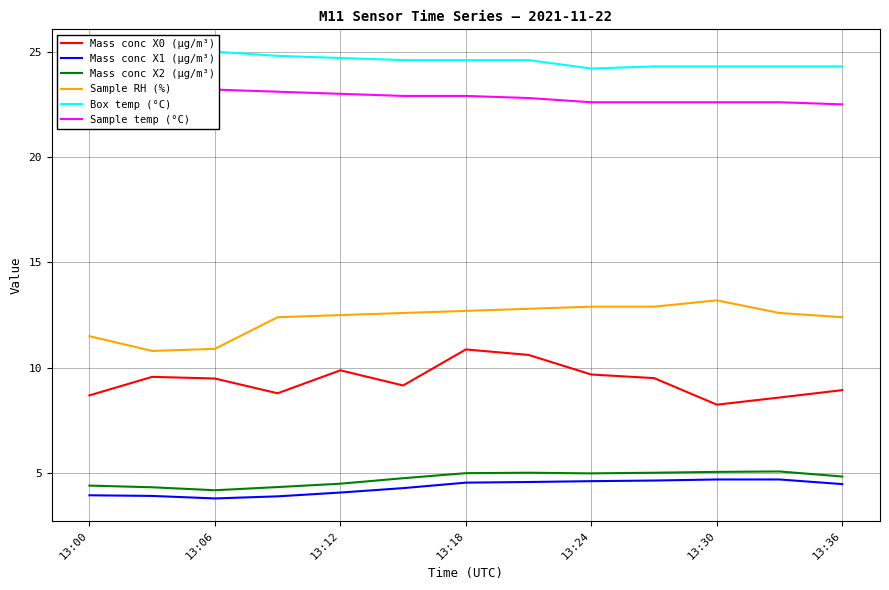

Count the number of categories in the chart.

13